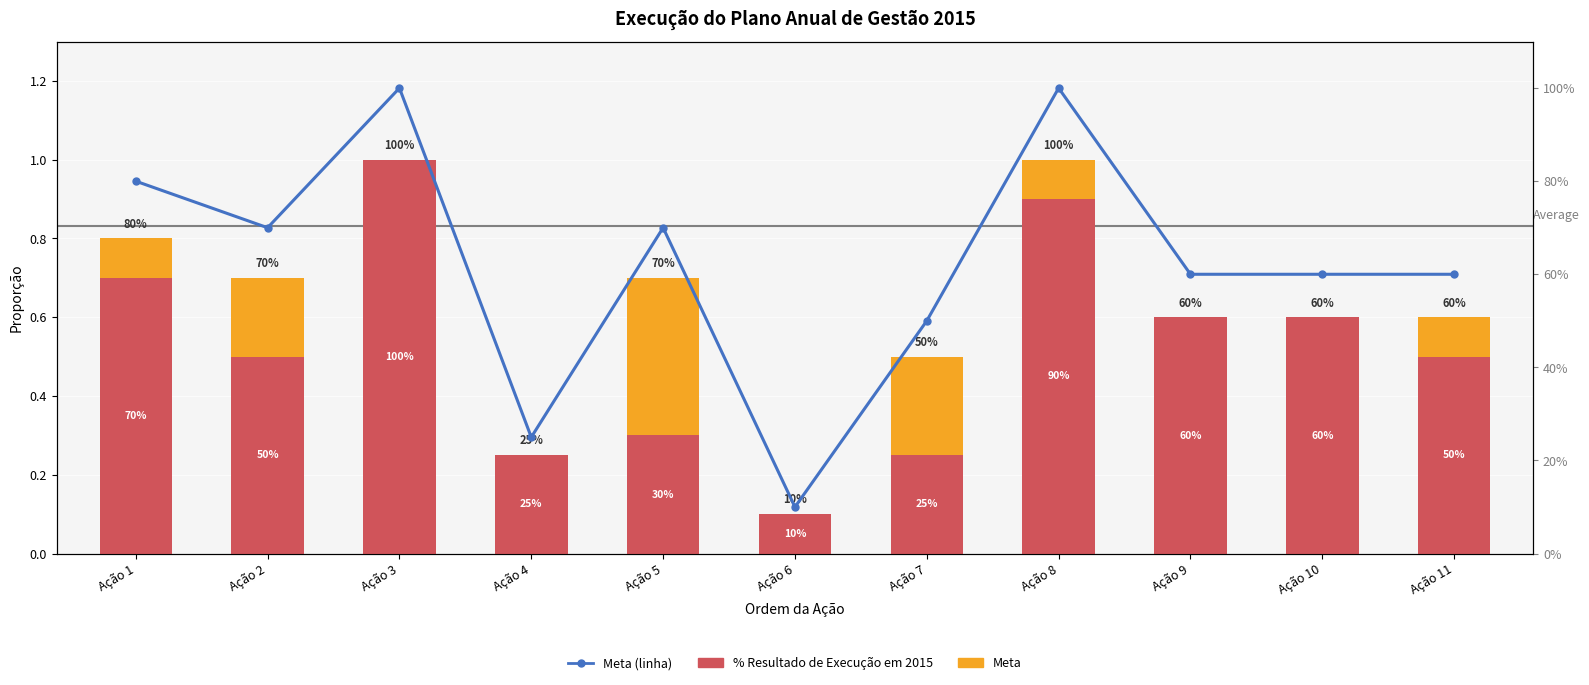

What is the sum of all Meta values?

1.1